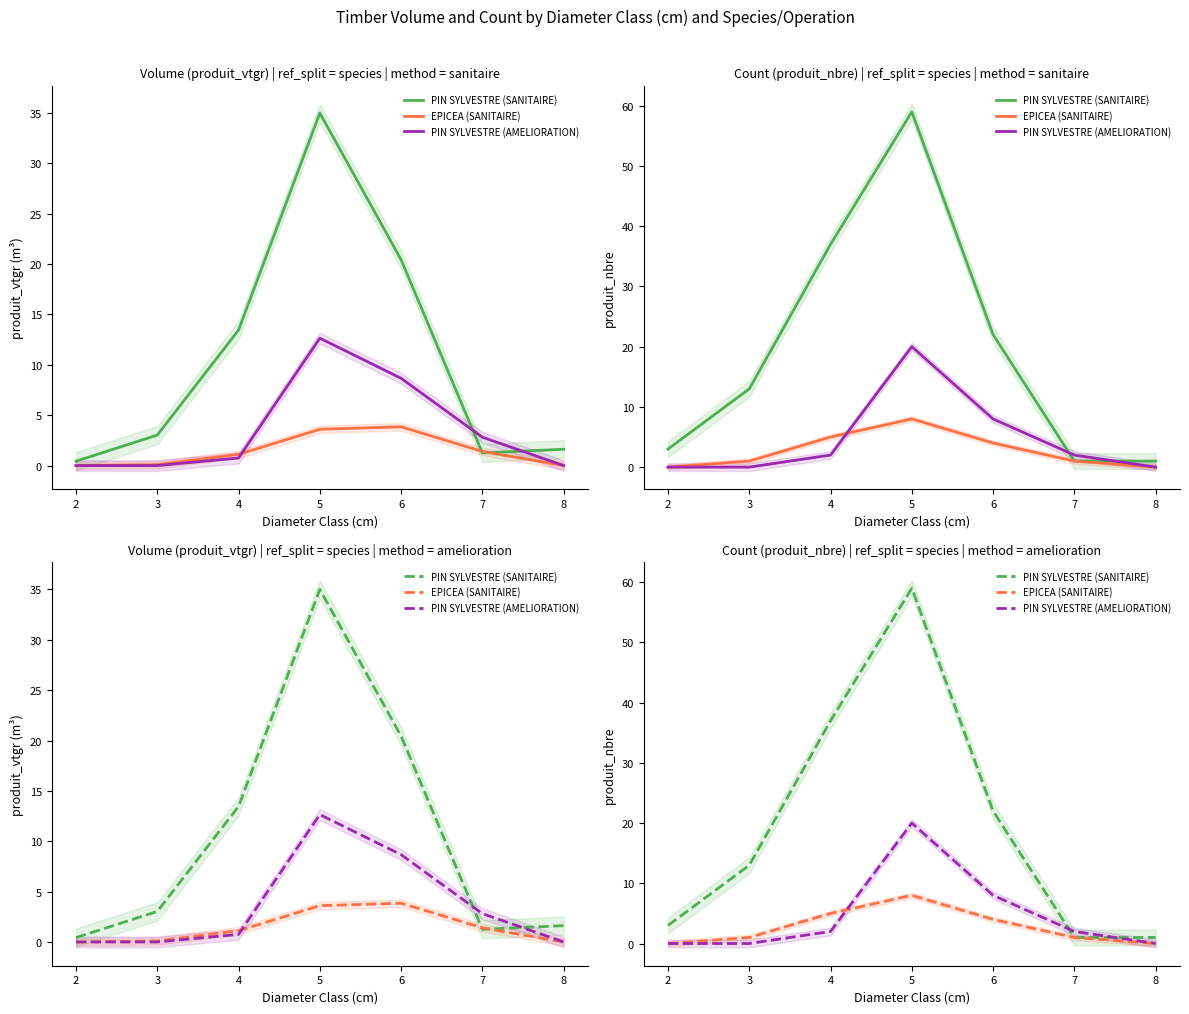

True or false: PIN SYLVESTRE (SANITAIRE) has more than 0 interior local peaks.

True